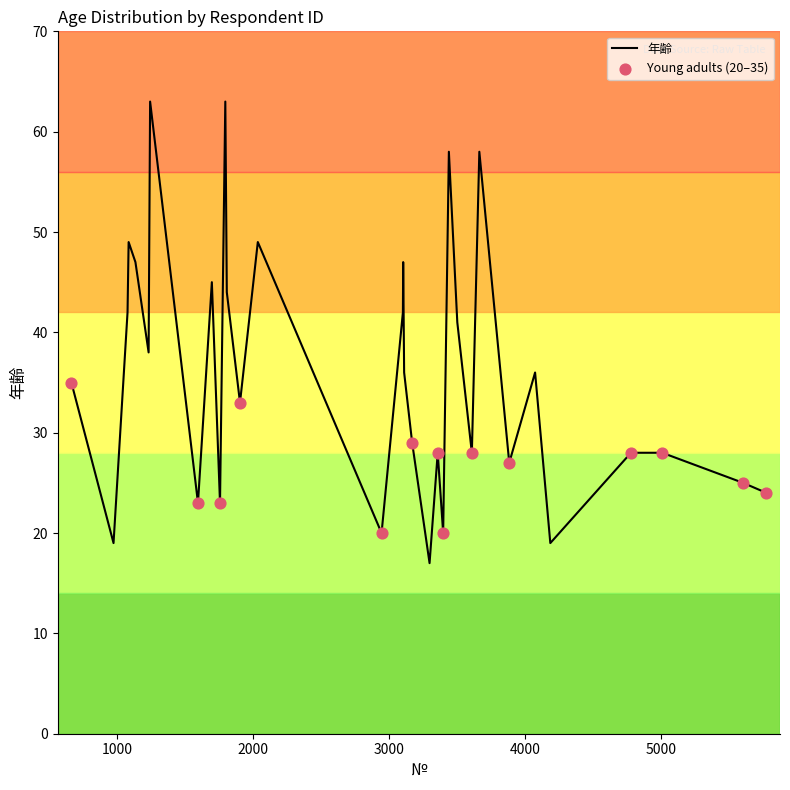

What is the smallest value displayed?

17